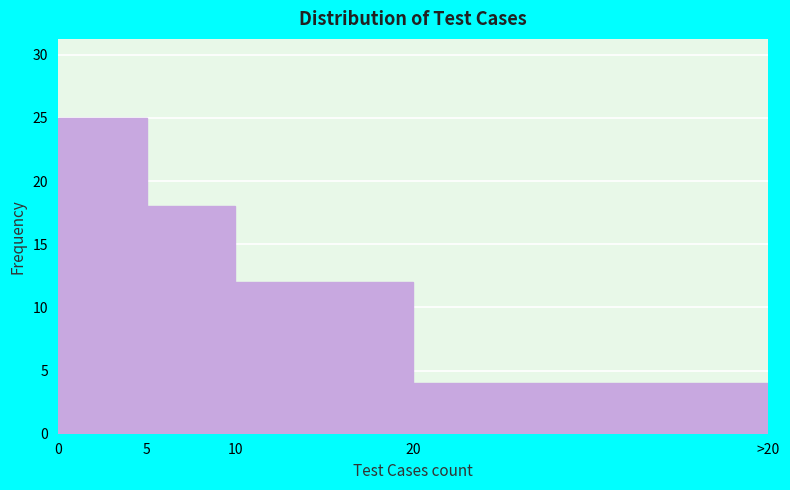

Reading right to left, extract all data points from this chart.

20=4	10=12	5=18	0=25